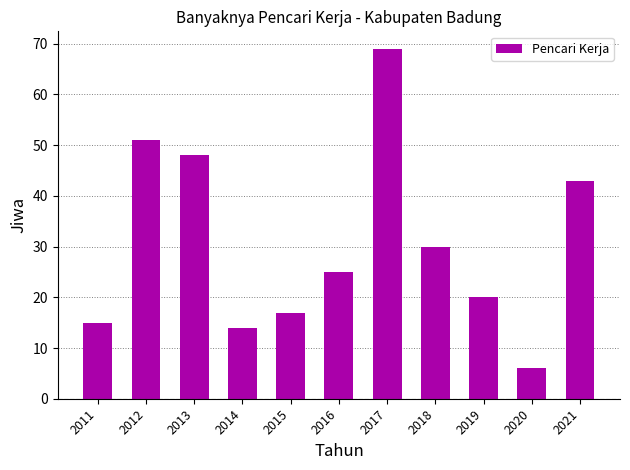

What is the change in value from 2015 to 2020?

-11